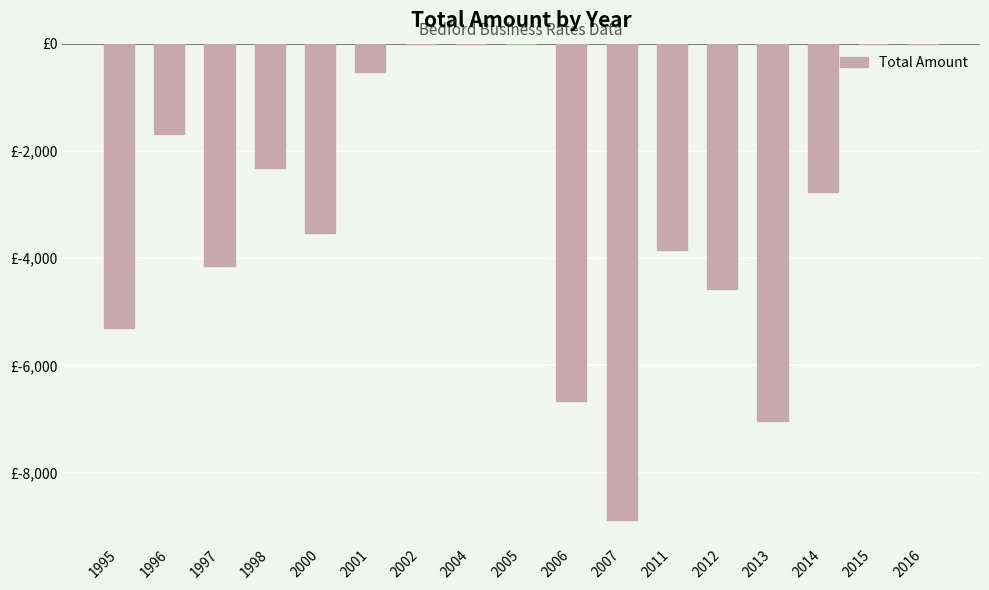

How many values are above zero?

1